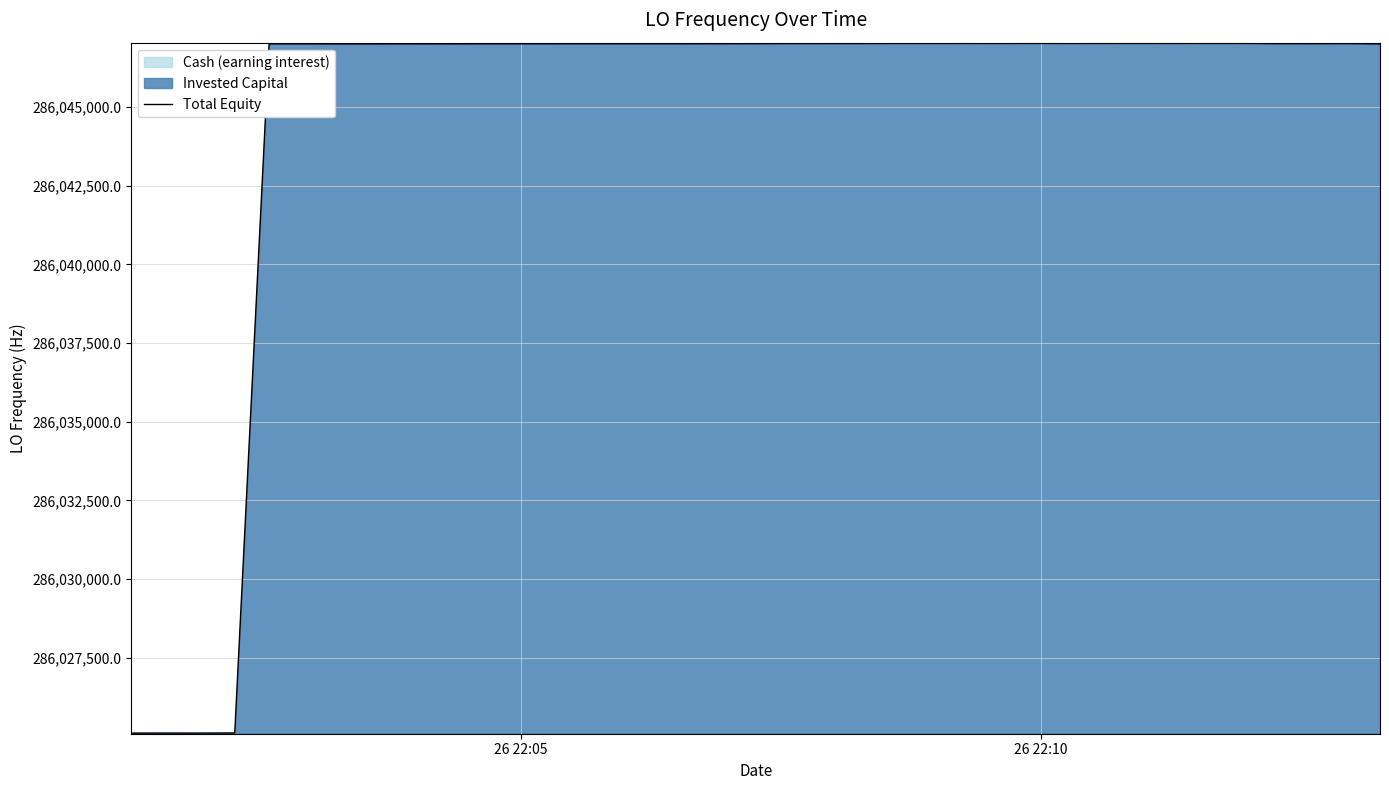

What is the highest value of the Total Equity series?

286047020.4